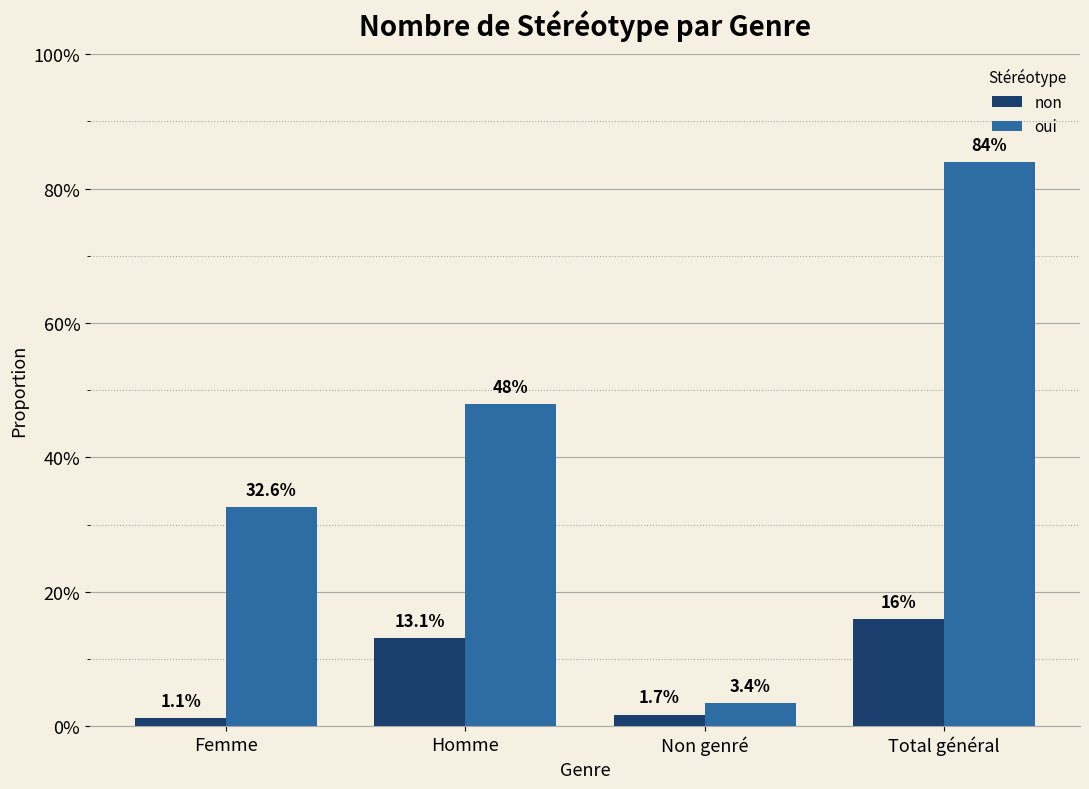

Are the bars horizontal?

No